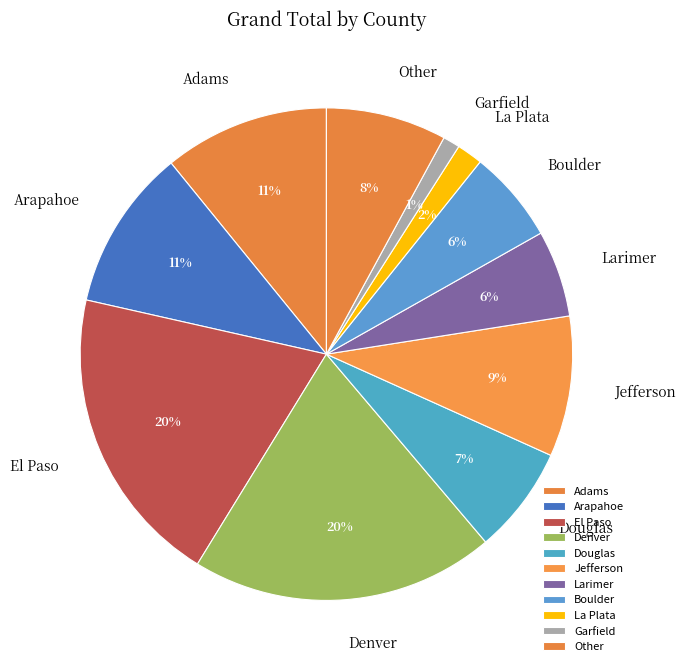

To the nearest percent, what is the difference between the Larimer and Arapahoe slice percentages?

5%